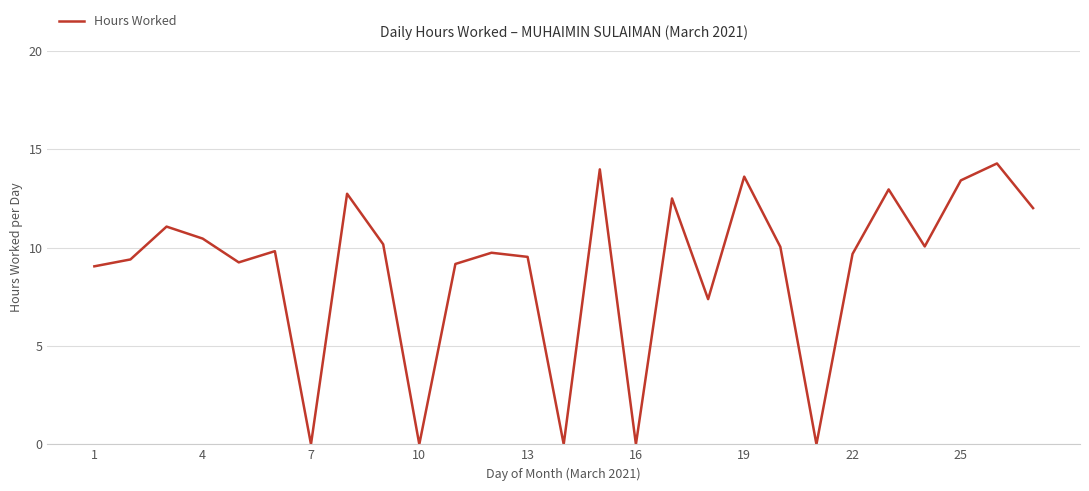

What is the sum of all values?

240.3